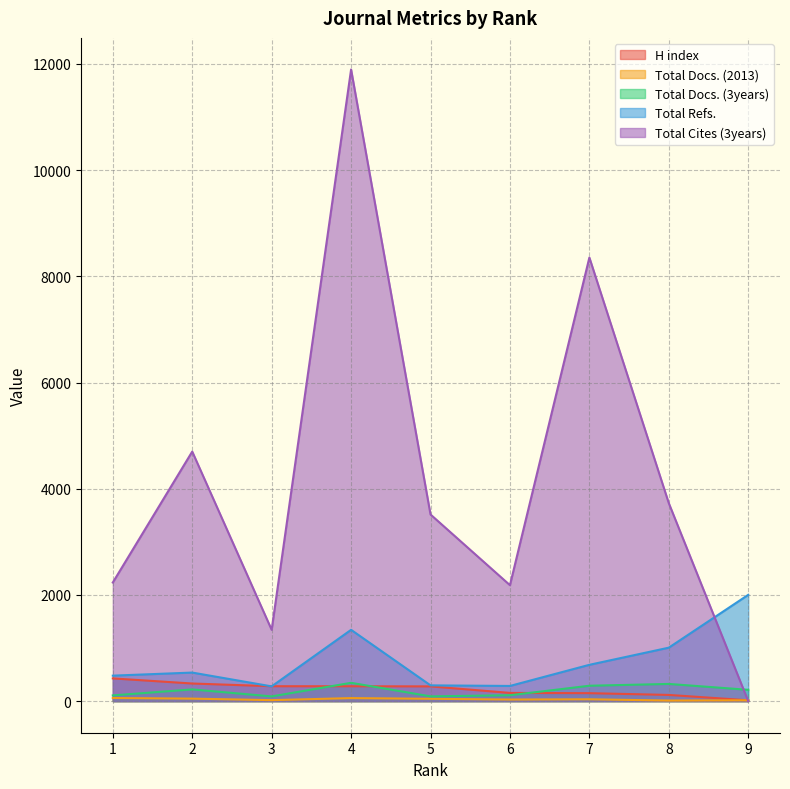

How many times do H index and Total Refs. cross each other?

2